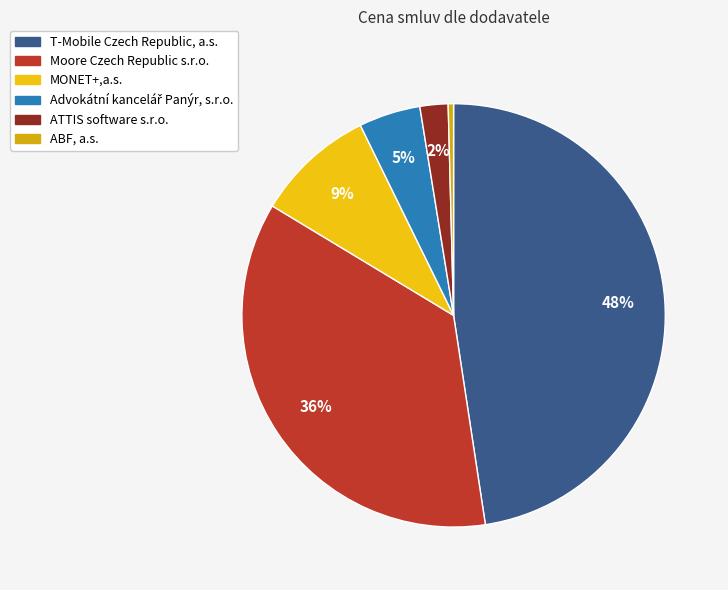

How many segments does this pie chart have?

6